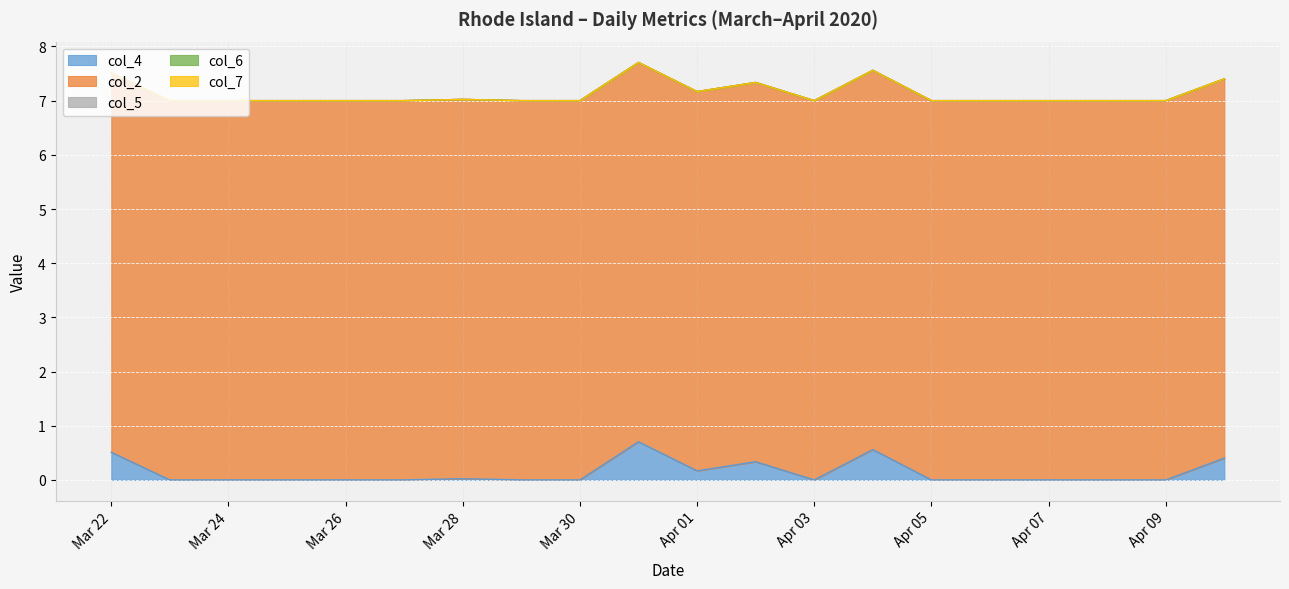

Does the chart display data point markers on the line(s)?

No